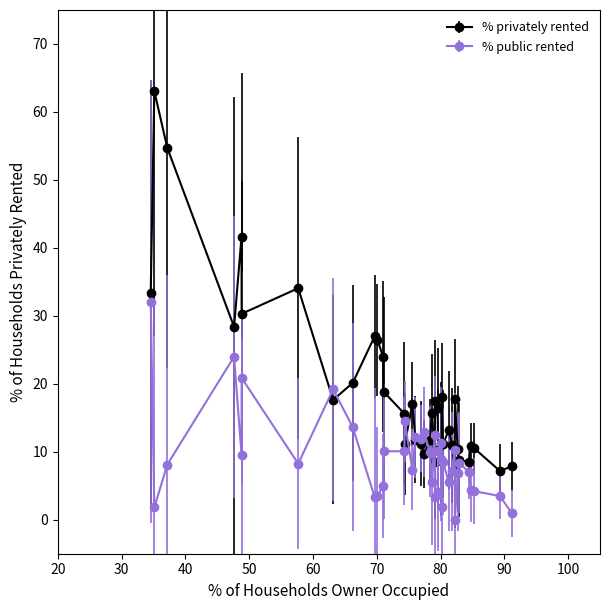

Which series has the largest total across all categories?

% privately rented